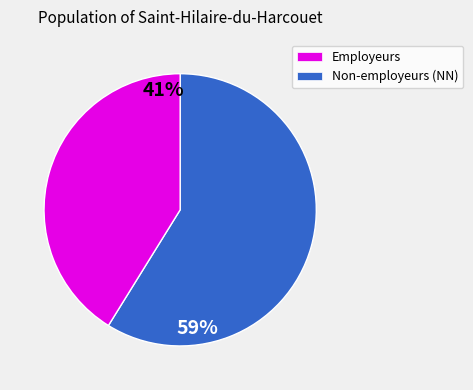

Is there any slice that represents more than half of the pie?

Yes